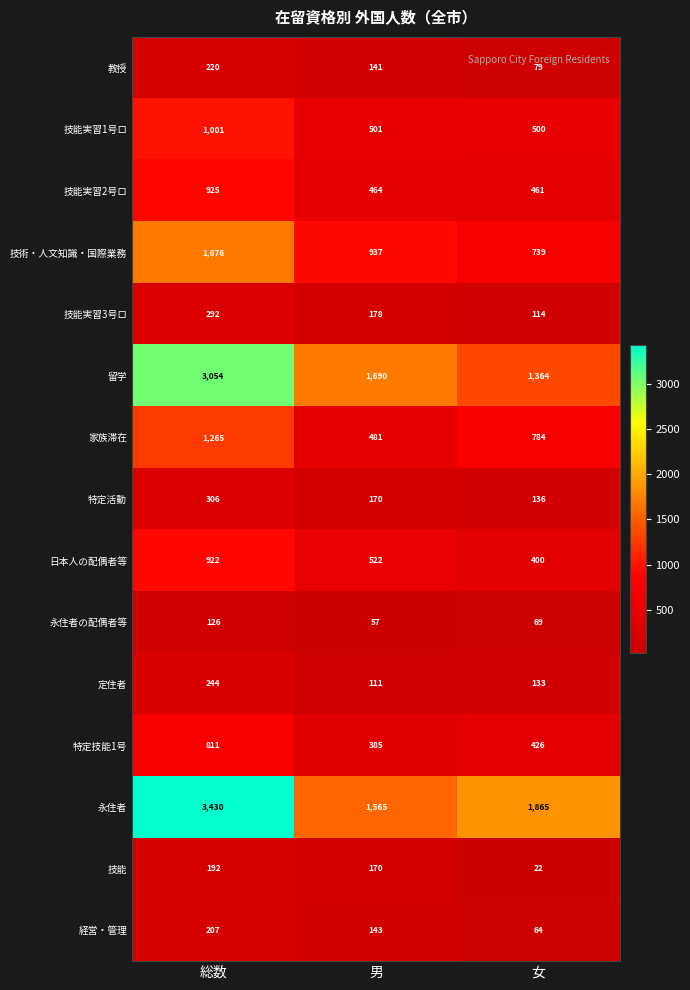

Where does the 日本人の配偶者等 series first go above 522?

総数